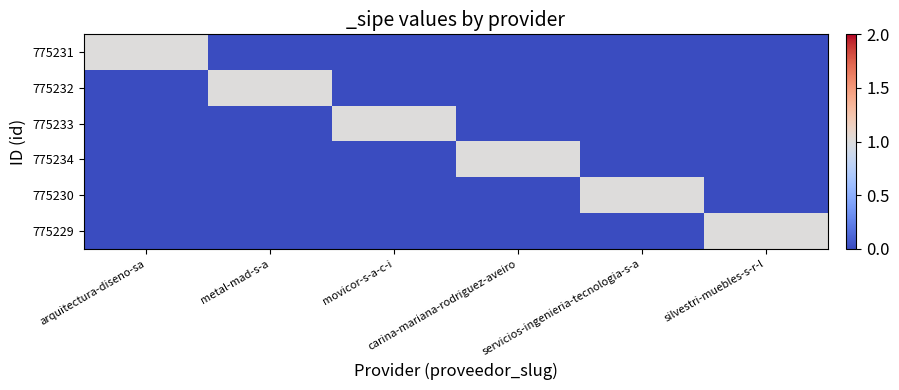

Count the number of data series in this chart.

6